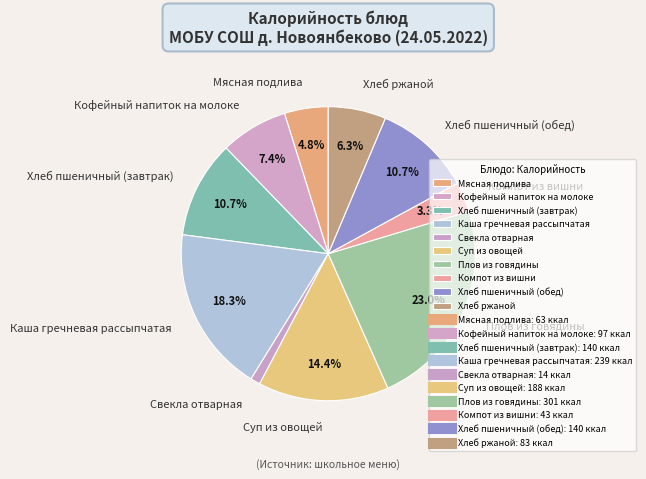

What is the ratio of the value at Хлеб ржаной to the value at Хлеб пшеничный (завтрак)?

0.6